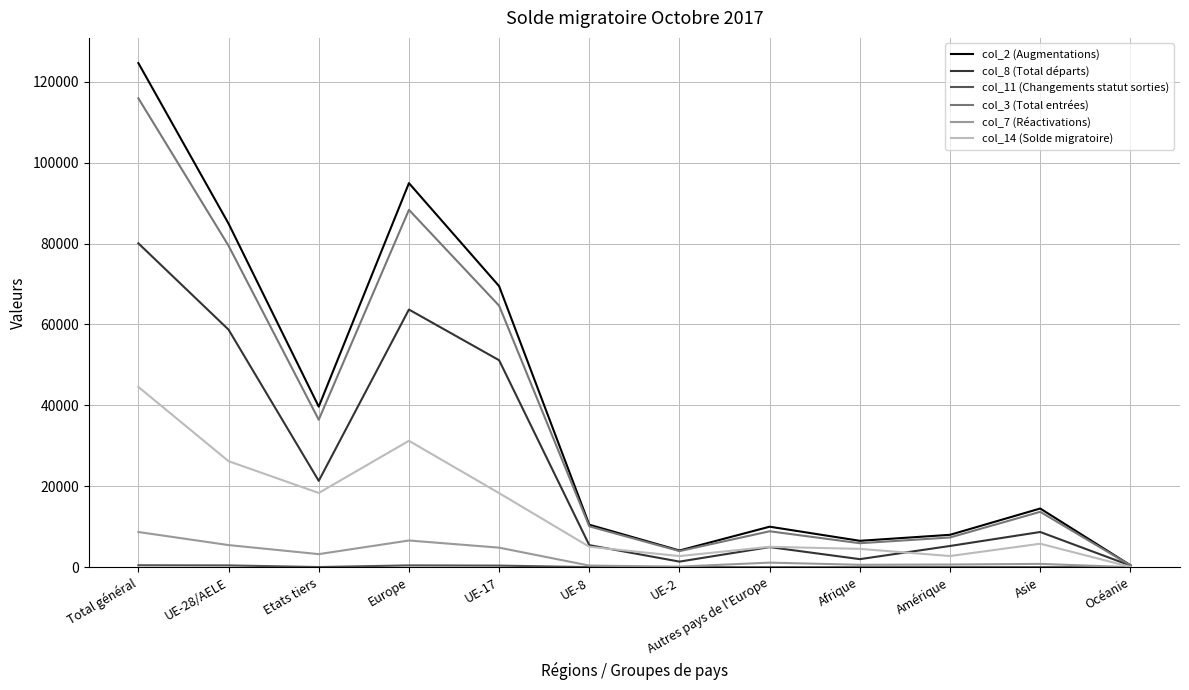

At which category does the chart reach its peak across all series?

Total général